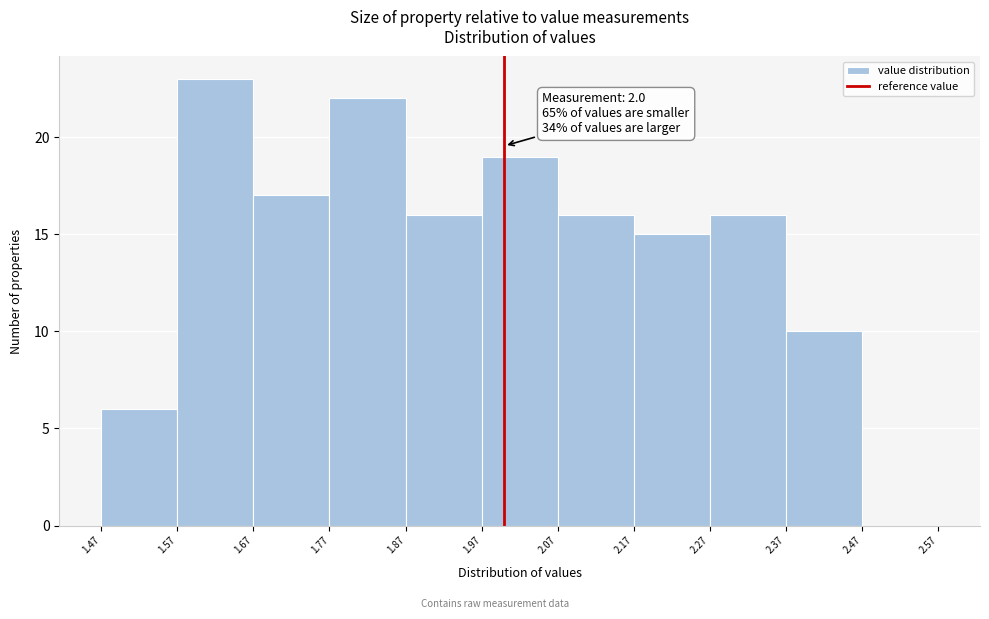

Which range on the x-axis has the tallest bar?

1.57 to 1.67